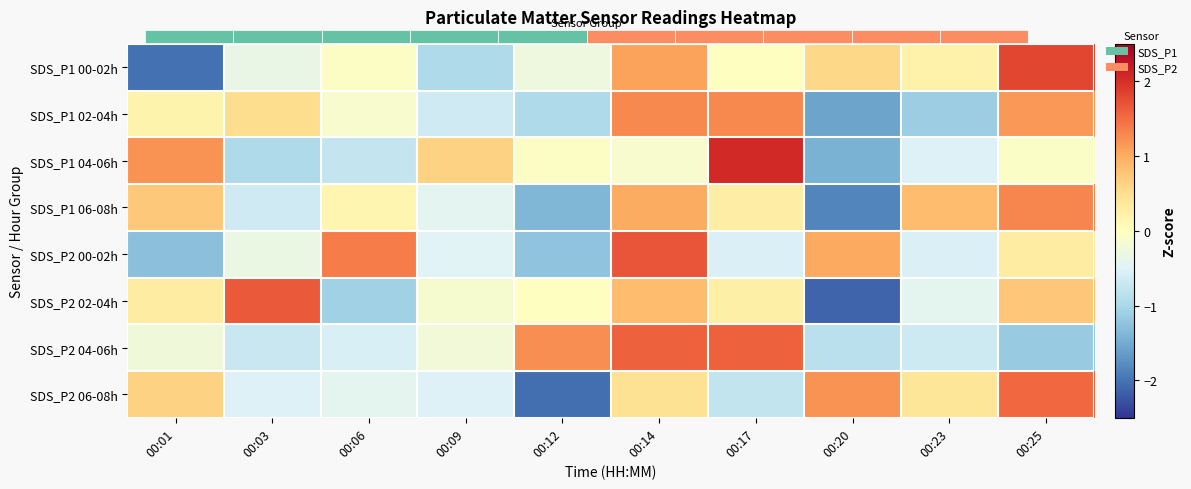

What is the minimum value shown in the chart?

-2.1